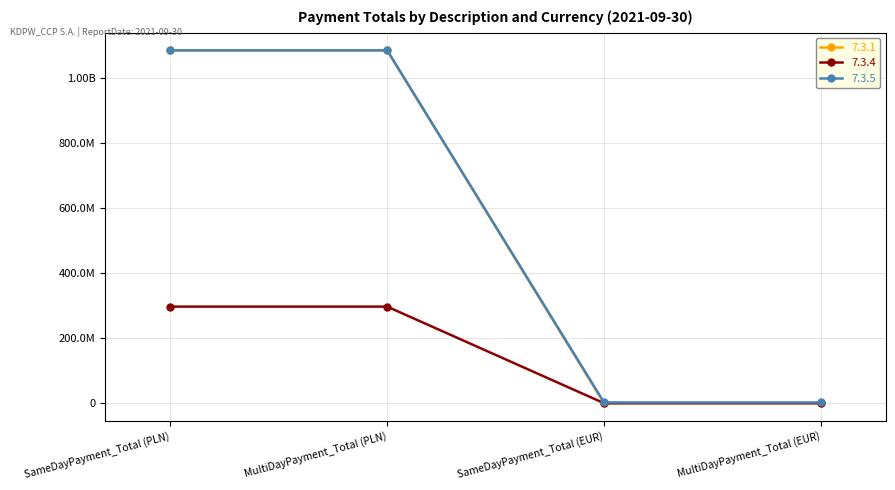

Reading right to left, transcribe all the data shown in this chart.

7.3.1: 0.0	0.0	1085838261.1	1085838261.1
7.3.4: 0.0	0.0	297267364.9	297267364.9
7.3.5: 2273332.2	2273332.2	1085838261.1	1085838261.1